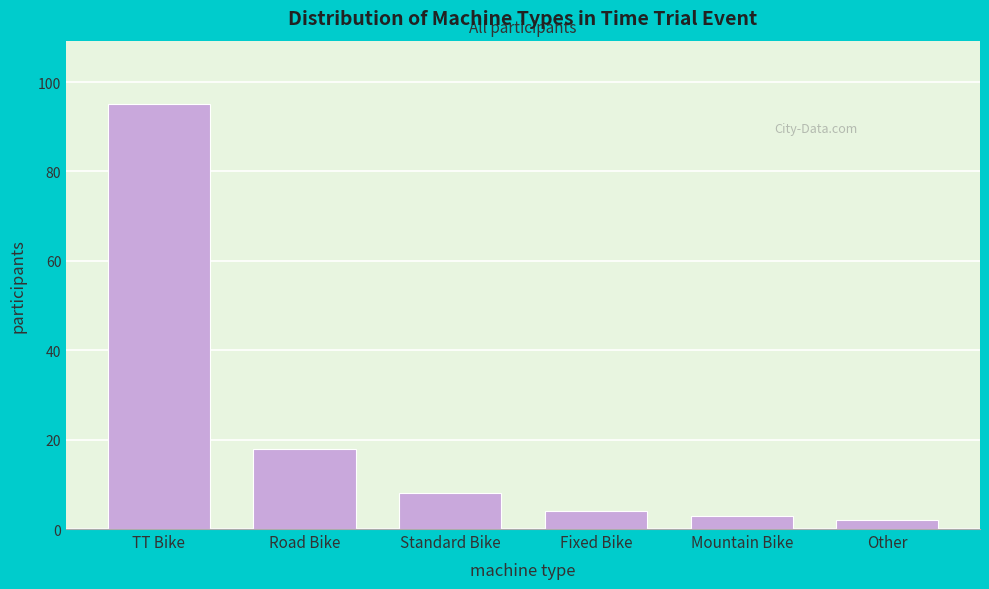

Reading left to right, list all the values displayed in this chart.

TT Bike=95	Road Bike=18	Standard Bike=8	Fixed Bike=4	Mountain Bike=3	Other=2